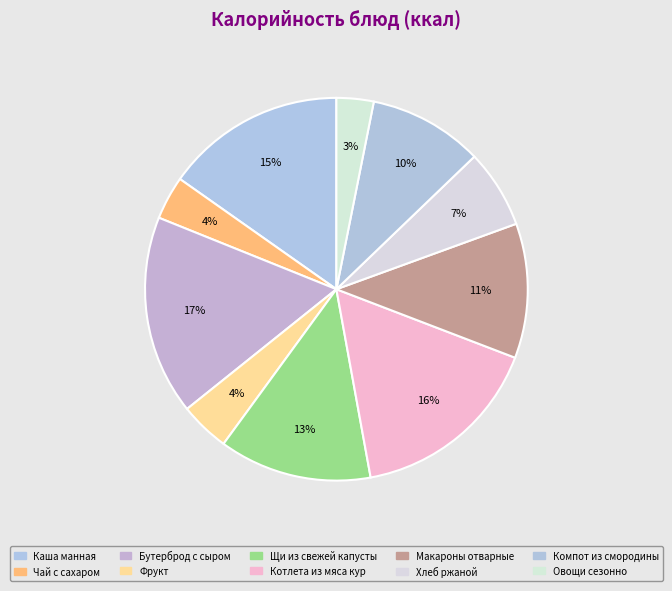

How many slices are in this pie chart?

10